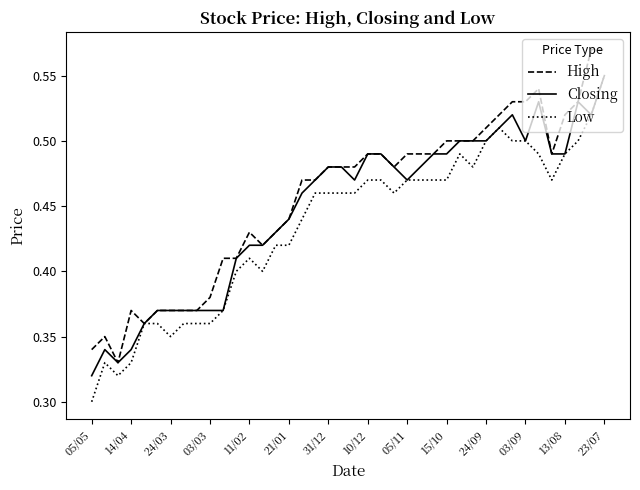

Rank the series by their average value, from highest to lowest.

High, Closing, Low